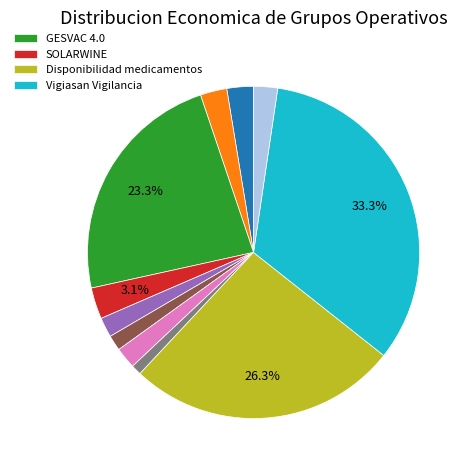

How many slices are in this pie chart?

11